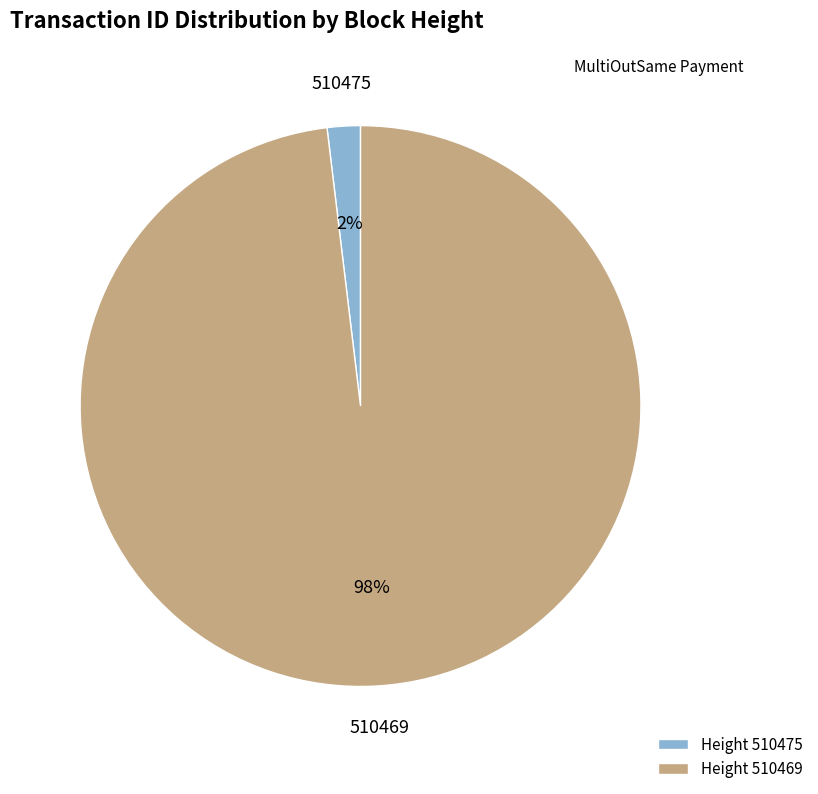

To the nearest percent, what is the combined percentage of Height 510469 and Height 510475?

100%